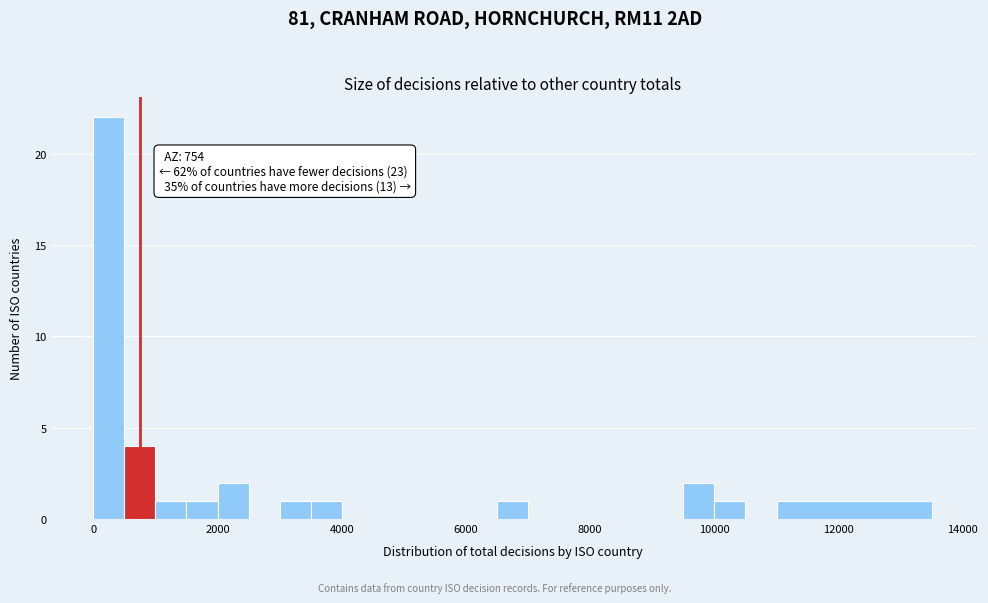

Read against the x-axis, roughly where is the centre of the tallest bar?

200